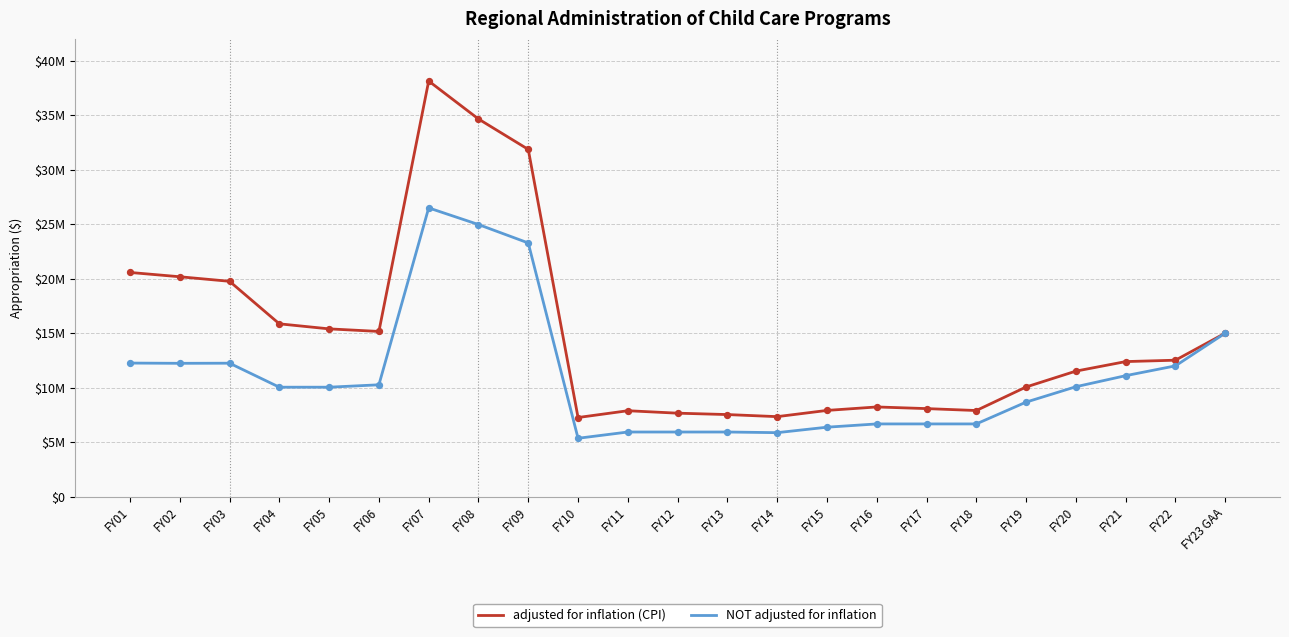

Which series has the largest total across all categories?

adjusted for inflation (CPI)